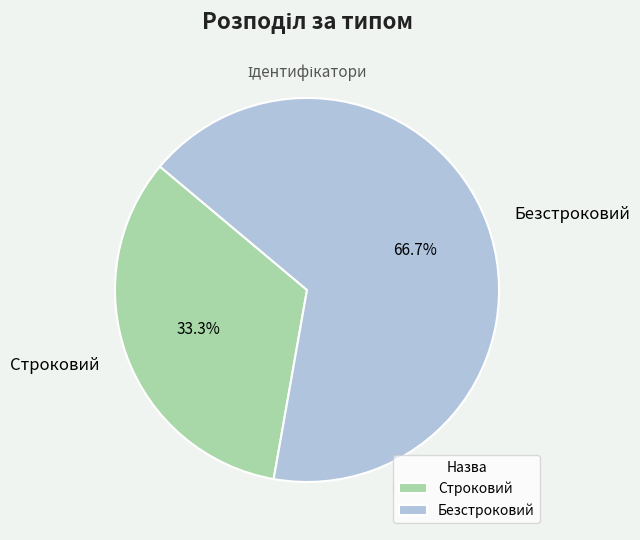

Is it true that Строковий is 26% of the pie?

False